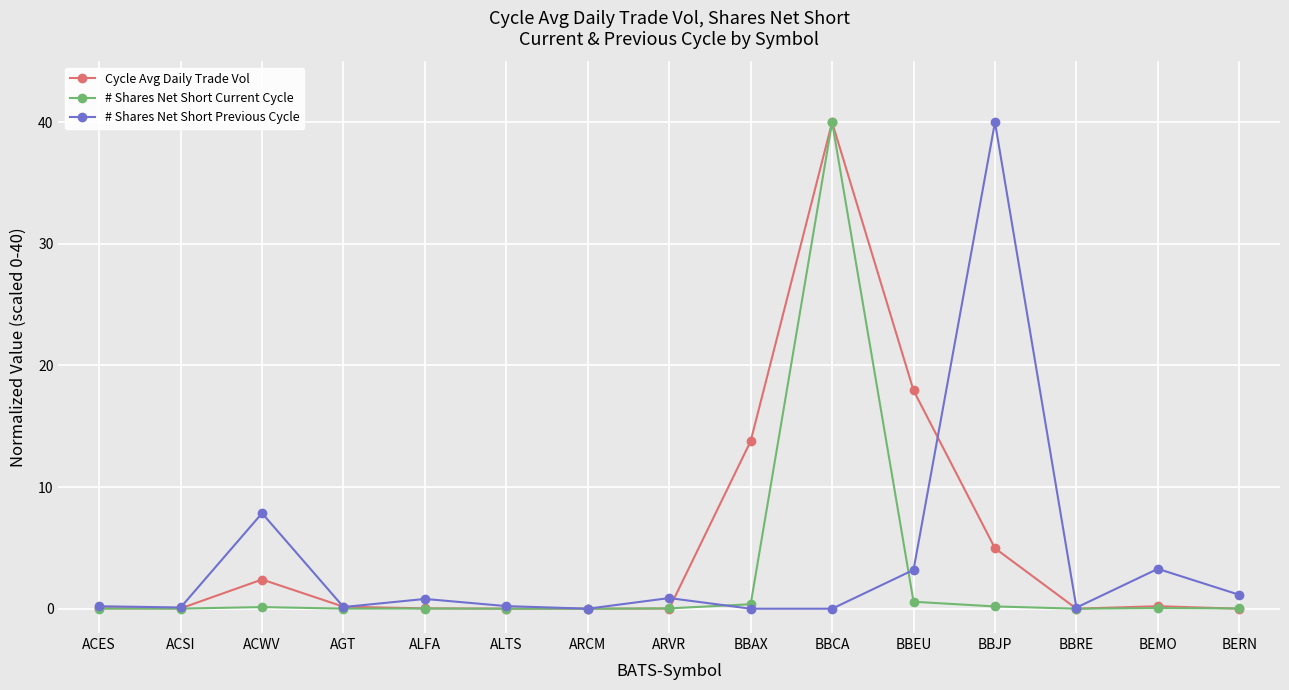

What is the highest value of the # Shares Net Short Previous Cycle series?

40.0